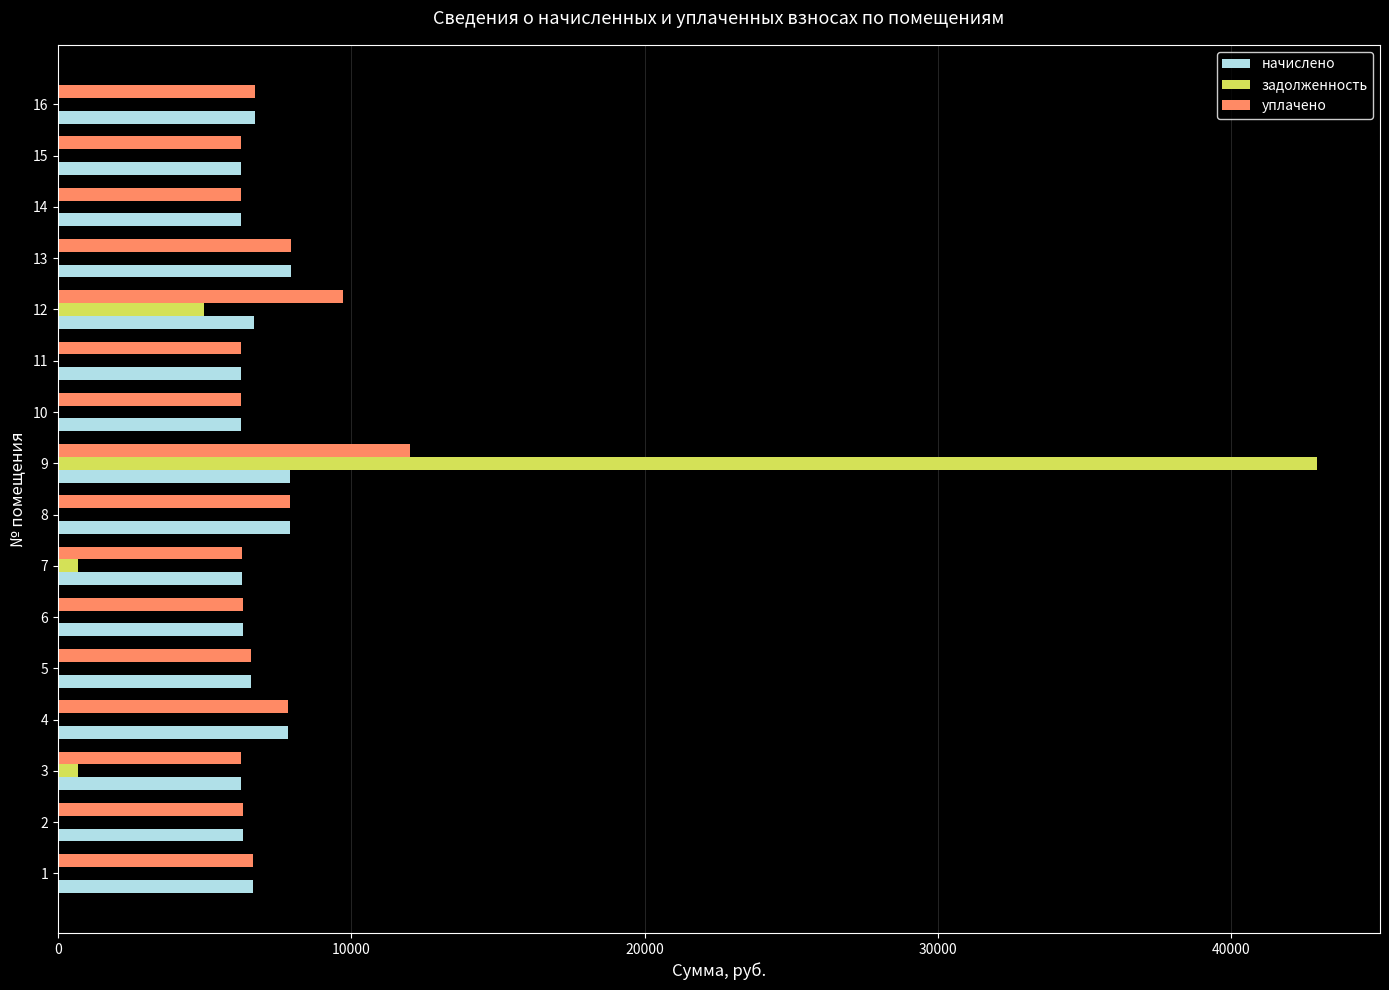

True or false: задолженность has a value of 16962.2 at 9.

False